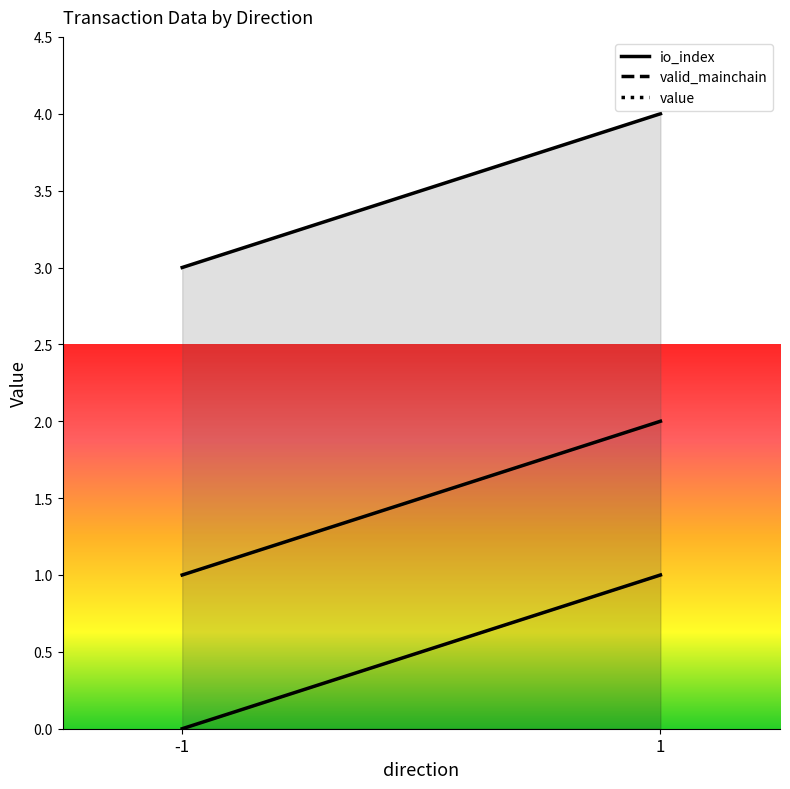

What is the value of the valid_mainchain point at the 2nd from the left?

1.0